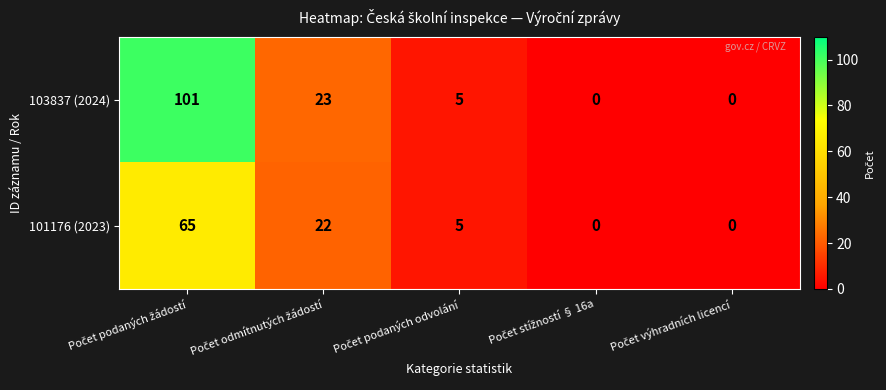

Which series has the largest total across all categories?

103837 (2024)